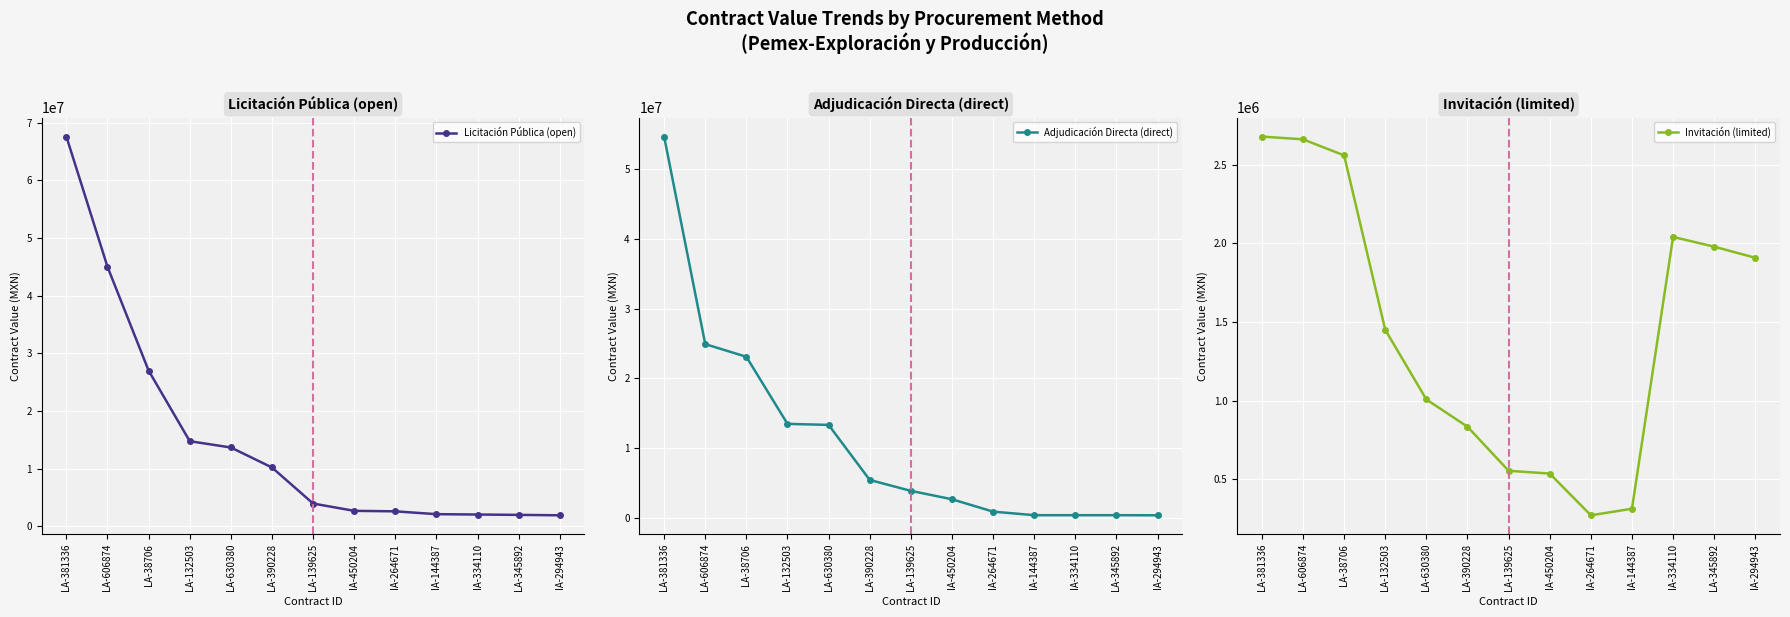

How many lines are shown in the chart?

3